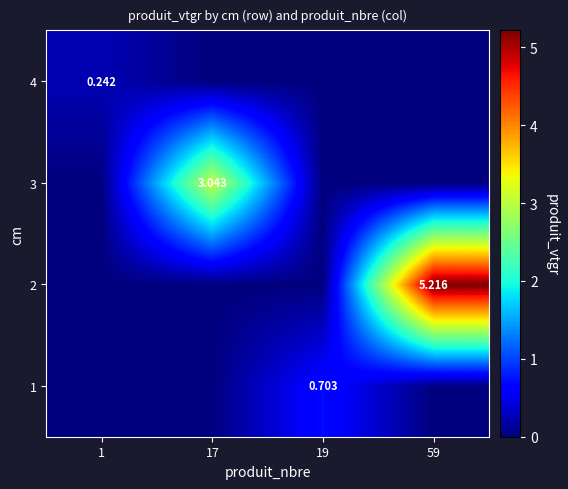

Is the value of 4 at 1 greater than the value of 1 at 19?

No